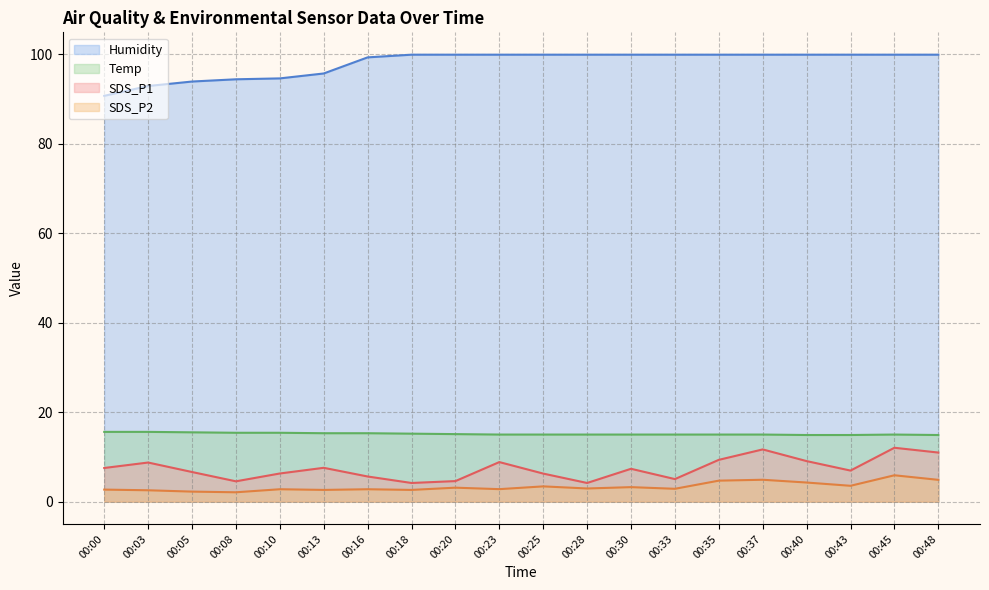

What is the difference between the highest and lowest values at 00:16?

96.5